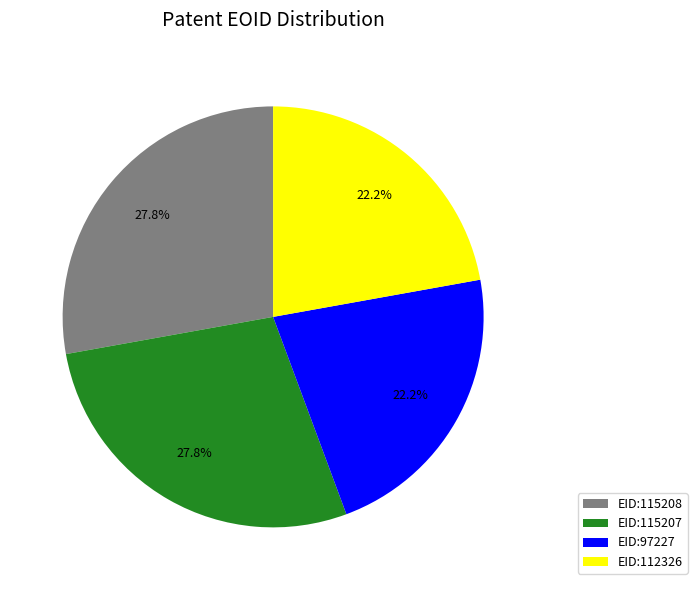

What percentage is NOT represented by EID:115208?

72.2%